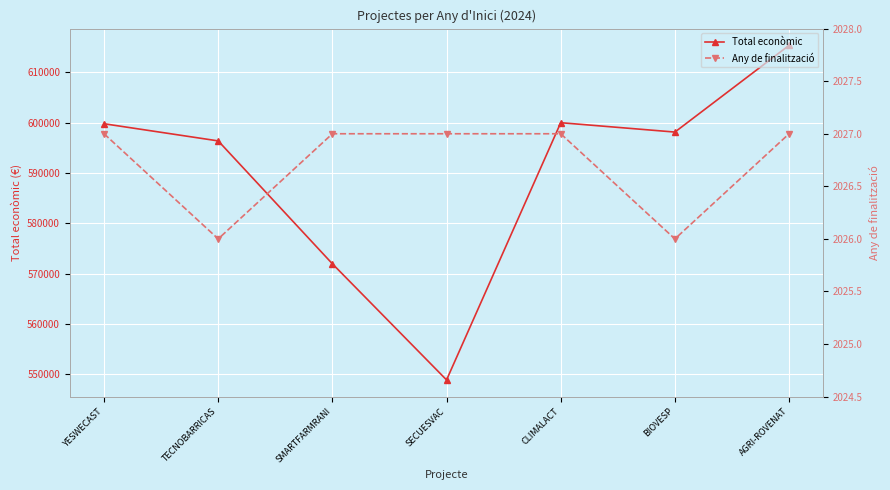

At how many categories does at least one series exceed 134396?

7